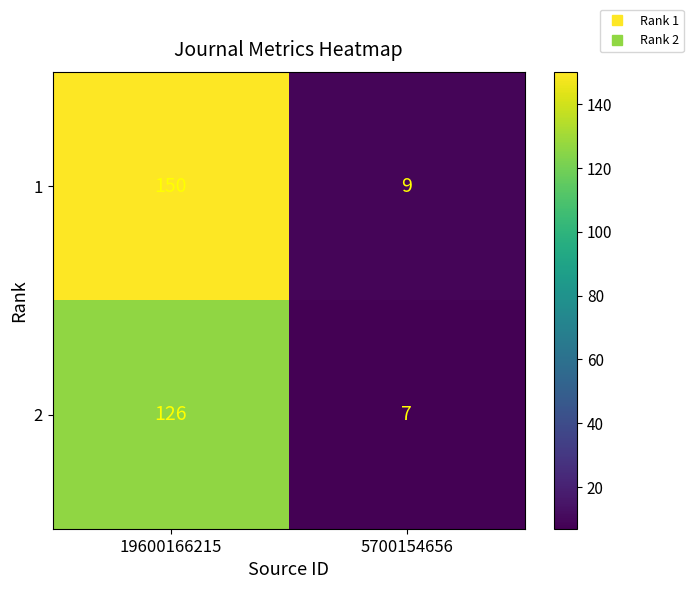

Reading right to left, what are all the values shown in this chart?

1: 9	150
2: 7	126